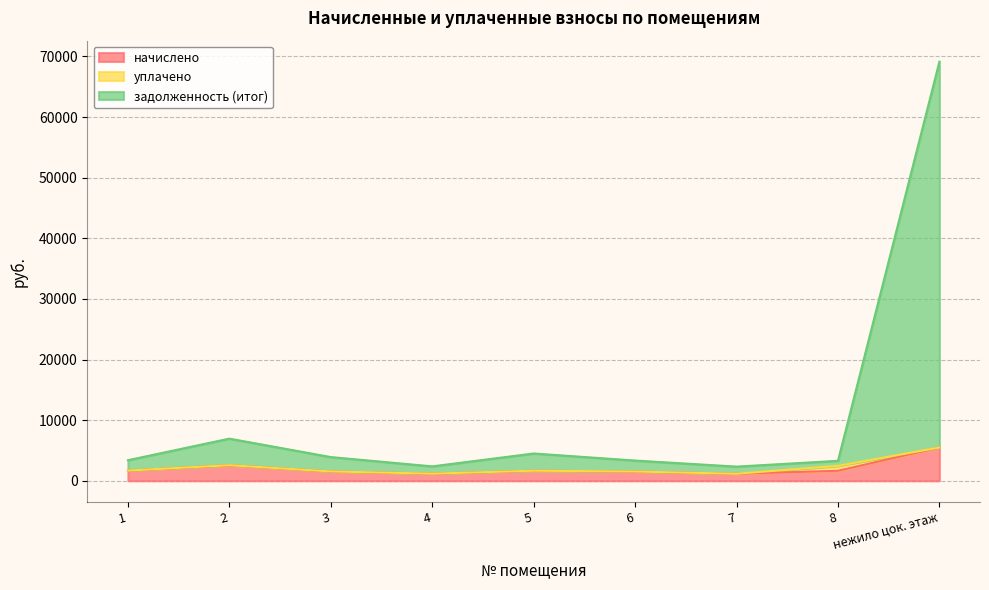

What is the highest value of the начислено series?

5491.9